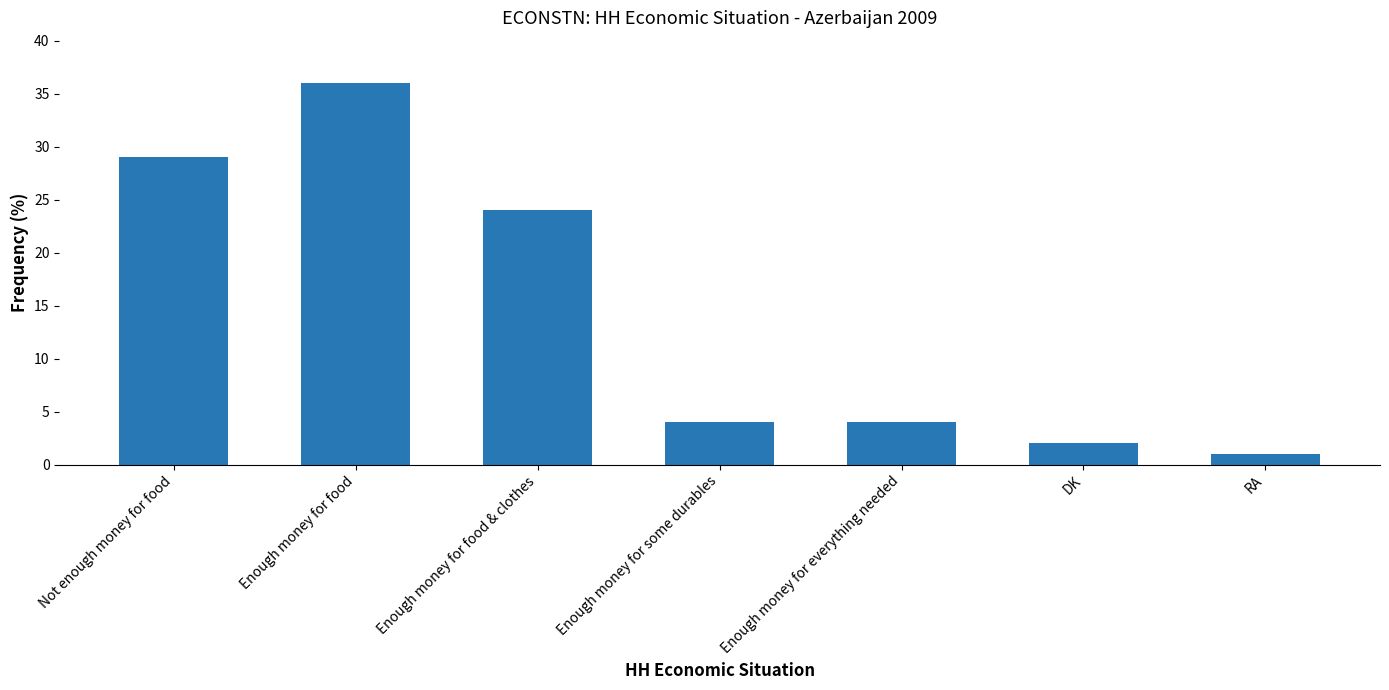

Reading left to right, transcribe all the data shown in this chart.

29	36	24	4	4	2	1